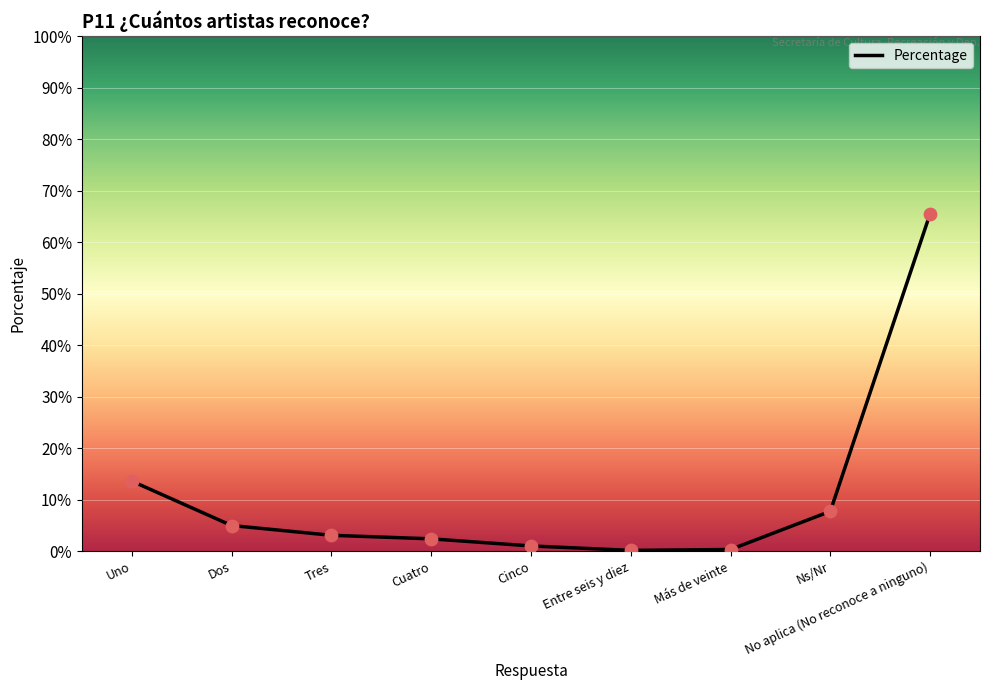

Which has a higher value, No aplica (No reconoce a ninguno) or Cinco?

No aplica (No reconoce a ninguno)